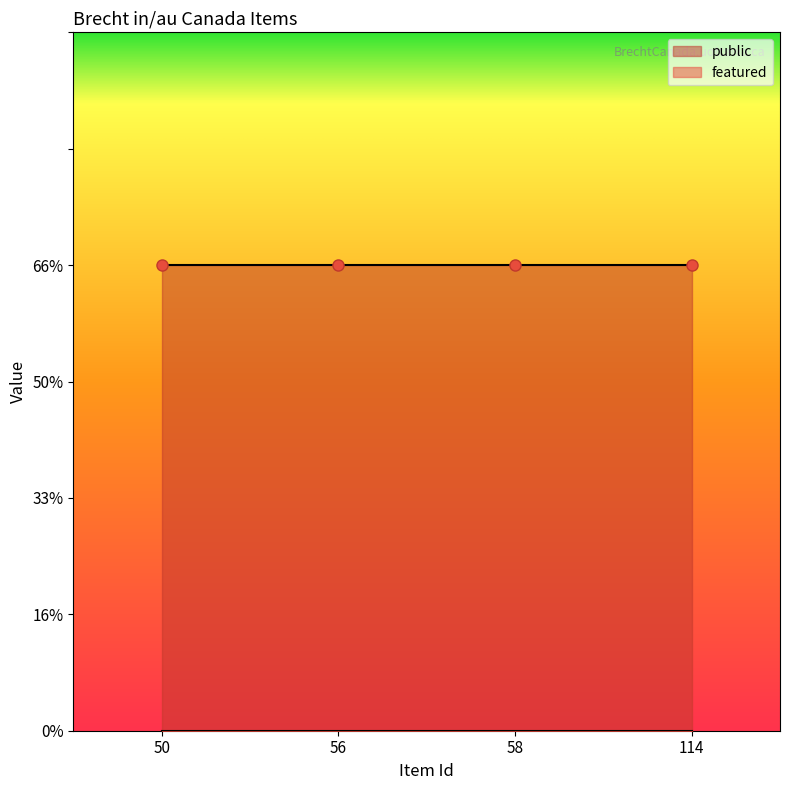

Reading left to right, list all the values displayed in this chart.

public: 50=1	56=1	58=1	114=1
featured: 50=0	56=0	58=0	114=0